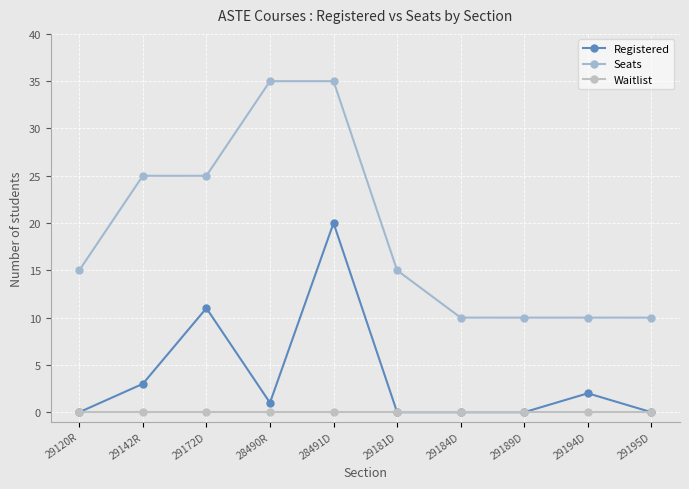

Reading left to right, extract all data points from this chart.

Registered: 0	3	11	1	20	0	0	0	2	0
Seats: 15	25	25	35	35	15	10	10	10	10
Waitlist: 0	0	0	0	0	0	0	0	0	0